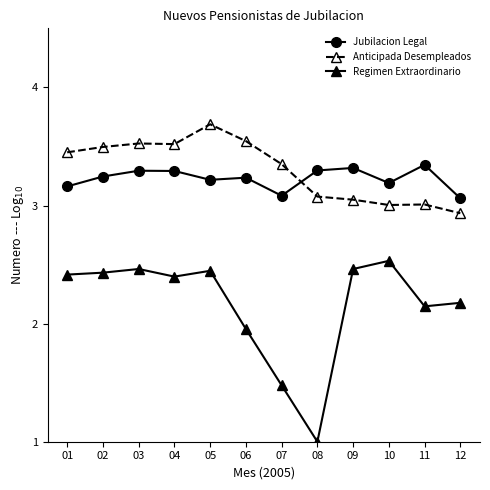

Does the chart have visible grid lines?

No